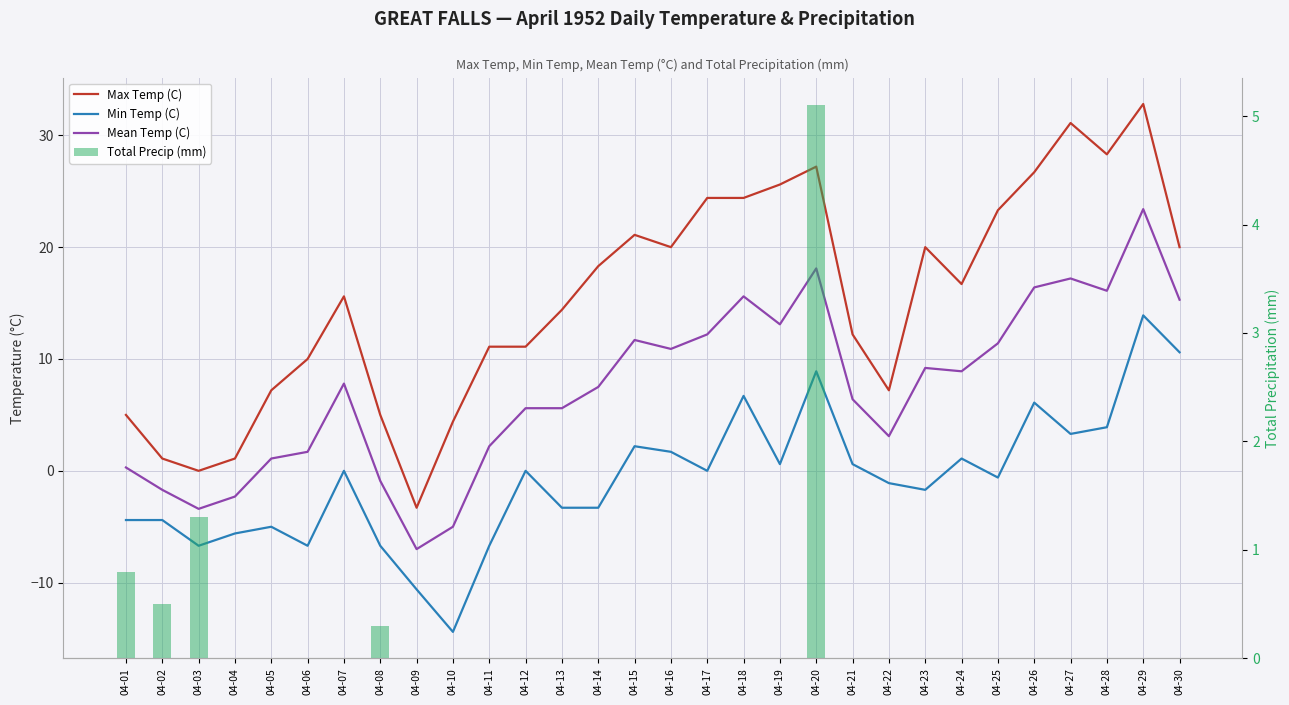

Where does the Max Temp (C) series first go above 16?

04-14